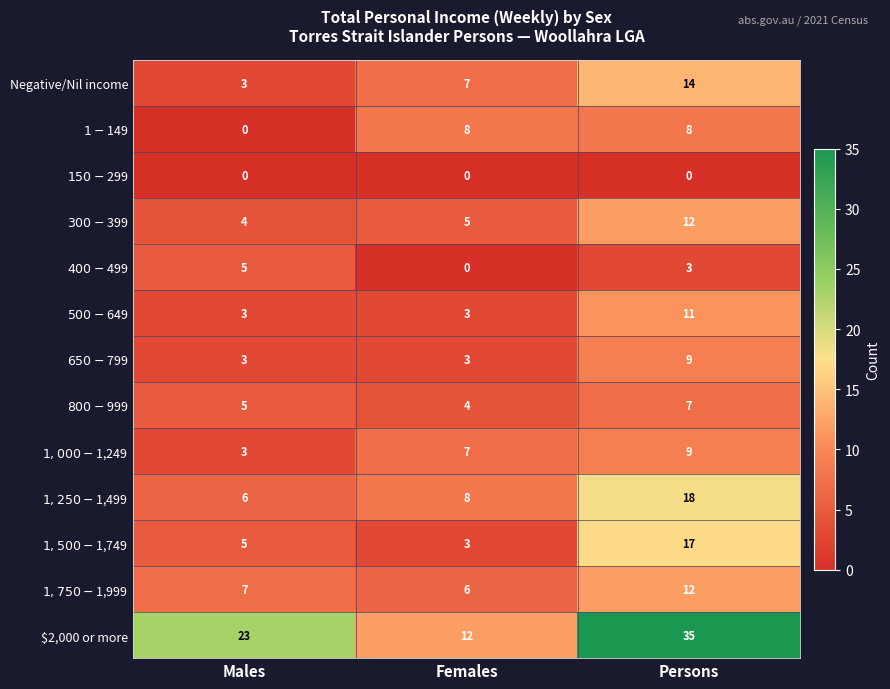

Which series has the largest range (max minus min)?

$2,000 or more